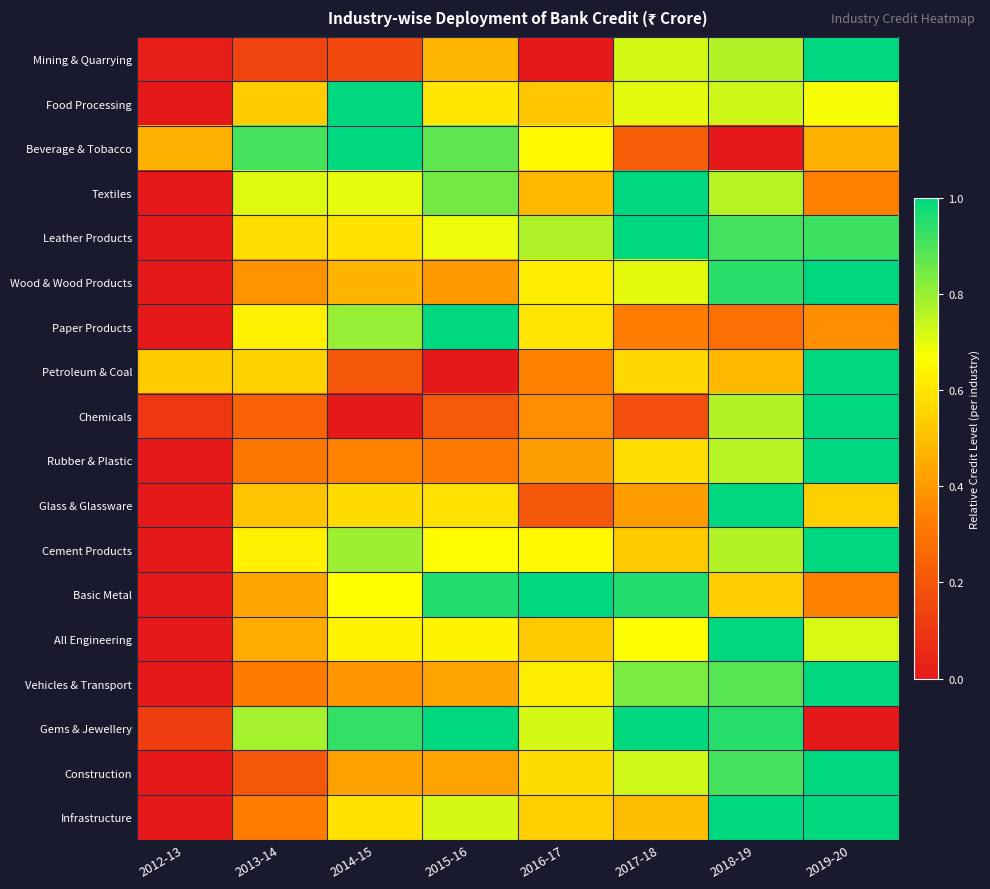

Reading left to right, transcribe all the data shown in this chart.

Mining & Quarrying: 2012-13=0.0	2013-14=0.1	2014-15=0.2	2015-16=0.5	2016-17=0.0	2017-18=0.7	2018-19=0.8	2019-20=1.0
Food Processing: 2012-13=0.0	2013-14=0.5	2014-15=1.0	2015-16=0.6	2016-17=0.5	2017-18=0.7	2018-19=0.7	2019-20=0.7
Beverage & Tobacco: 2012-13=0.5	2013-14=0.9	2014-15=1.0	2015-16=0.9	2016-17=0.7	2017-18=0.2	2018-19=0.0	2019-20=0.5
Textiles: 2012-13=0.0	2013-14=0.7	2014-15=0.7	2015-16=0.8	2016-17=0.5	2017-18=1.0	2018-19=0.8	2019-20=0.3
Leather Products: 2012-13=0.0	2013-14=0.6	2014-15=0.6	2015-16=0.7	2016-17=0.8	2017-18=1.0	2018-19=0.9	2019-20=0.9
Wood & Wood Products: 2012-13=0.0	2013-14=0.4	2014-15=0.5	2015-16=0.4	2016-17=0.6	2017-18=0.7	2018-19=0.9	2019-20=1.0
Paper Products: 2012-13=0.0	2013-14=0.6	2014-15=0.8	2015-16=1.0	2016-17=0.6	2017-18=0.3	2018-19=0.3	2019-20=0.4
Petroleum & Coal: 2012-13=0.5	2013-14=0.6	2014-15=0.2	2015-16=0.0	2016-17=0.3	2017-18=0.6	2018-19=0.5	2019-20=1.0
Chemicals: 2012-13=0.1	2013-14=0.2	2014-15=0.0	2015-16=0.2	2016-17=0.4	2017-18=0.2	2018-19=0.8	2019-20=1.0
Rubber & Plastic: 2012-13=0.0	2013-14=0.3	2014-15=0.3	2015-16=0.3	2016-17=0.4	2017-18=0.6	2018-19=0.8	2019-20=1.0
Glass & Glassware: 2012-13=0.0	2013-14=0.5	2014-15=0.6	2015-16=0.6	2016-17=0.2	2017-18=0.4	2018-19=1.0	2019-20=0.5
Cement Products: 2012-13=0.0	2013-14=0.6	2014-15=0.8	2015-16=0.7	2016-17=0.7	2017-18=0.5	2018-19=0.8	2019-20=1.0
Basic Metal: 2012-13=0.0	2013-14=0.4	2014-15=0.7	2015-16=1.0	2016-17=1.0	2017-18=1.0	2018-19=0.5	2019-20=0.3
All Engineering: 2012-13=0.0	2013-14=0.4	2014-15=0.6	2015-16=0.6	2016-17=0.5	2017-18=0.7	2018-19=1.0	2019-20=0.7
Vehicles & Transport: 2012-13=0.0	2013-14=0.3	2014-15=0.4	2015-16=0.4	2016-17=0.6	2017-18=0.8	2018-19=0.9	2019-20=1.0
Gems & Jewellery: 2012-13=0.1	2013-14=0.8	2014-15=0.9	2015-16=1.0	2016-17=0.7	2017-18=1.0	2018-19=0.9	2019-20=0.0
Construction: 2012-13=0.0	2013-14=0.2	2014-15=0.4	2015-16=0.4	2016-17=0.6	2017-18=0.7	2018-19=0.9	2019-20=1.0
Infrastructure: 2012-13=0.0	2013-14=0.3	2014-15=0.6	2015-16=0.7	2016-17=0.5	2017-18=0.5	2018-19=1.0	2019-20=1.0